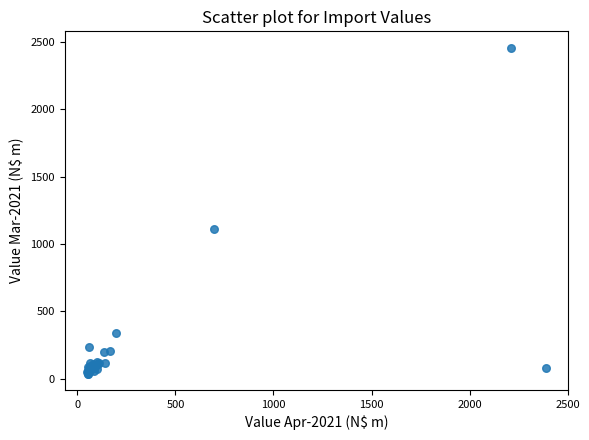

What Y value in the scatter plot is closest to 1247?

1109.1